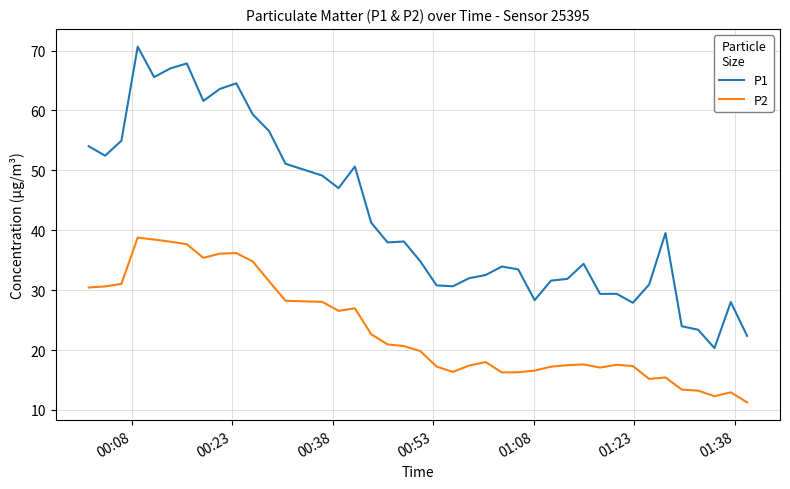

List the series in order of their overall mean, lowest first.

P2, P1